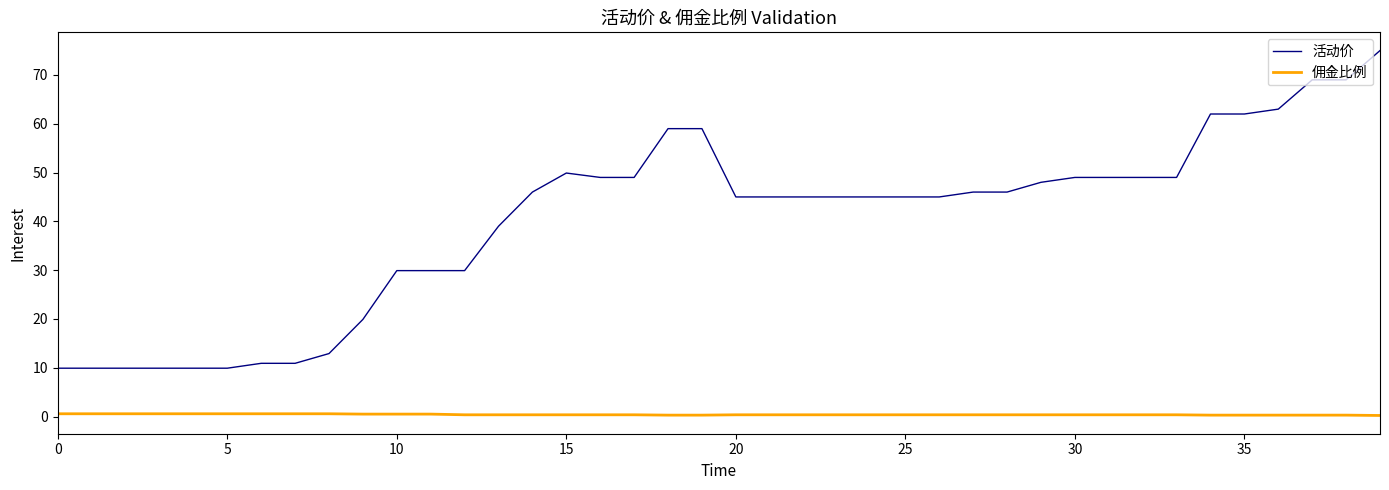

What is the sum of all 活动价 values?

1605.6